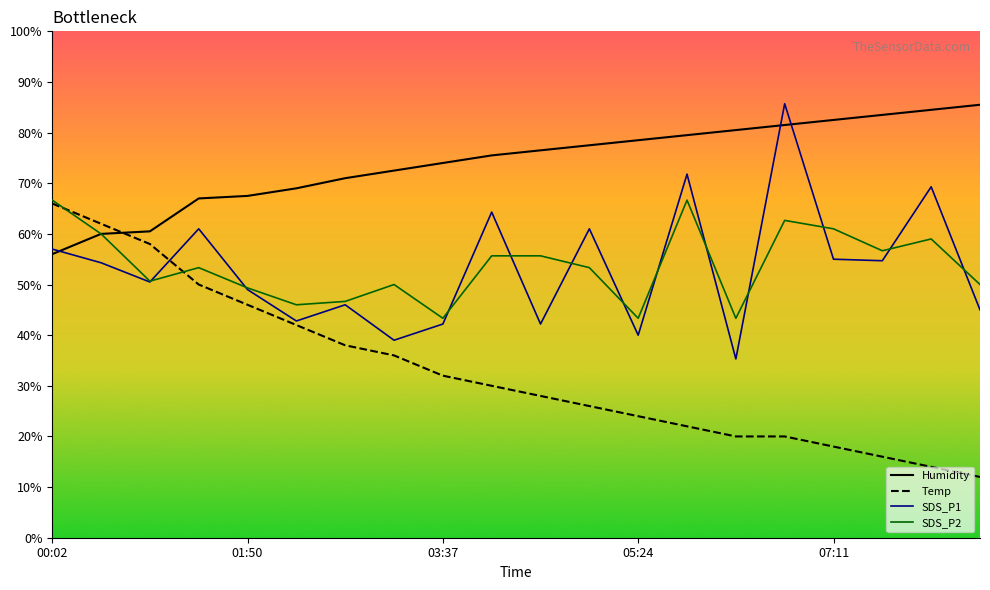

Which series has the largest total across all categories?

Humidity